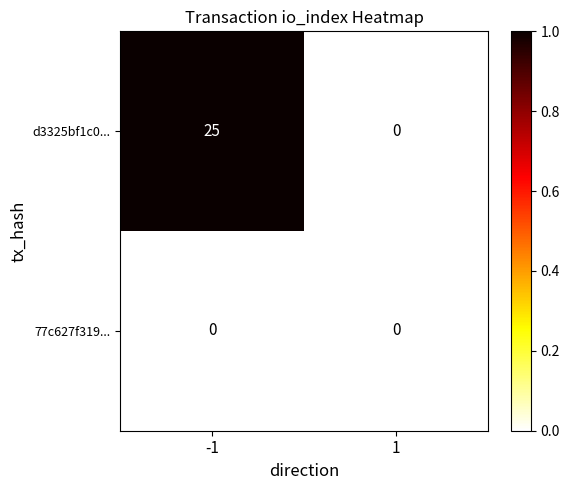

What is the total value across all series at -1?

25